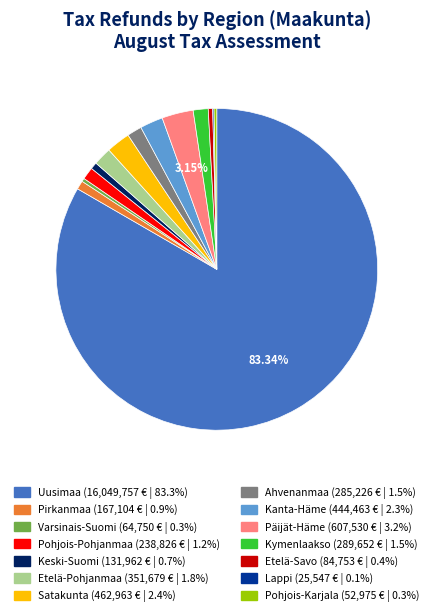

Which has a higher value, Pohjois-Pohjanmaa or Keski-Suomi?

Pohjois-Pohjanmaa